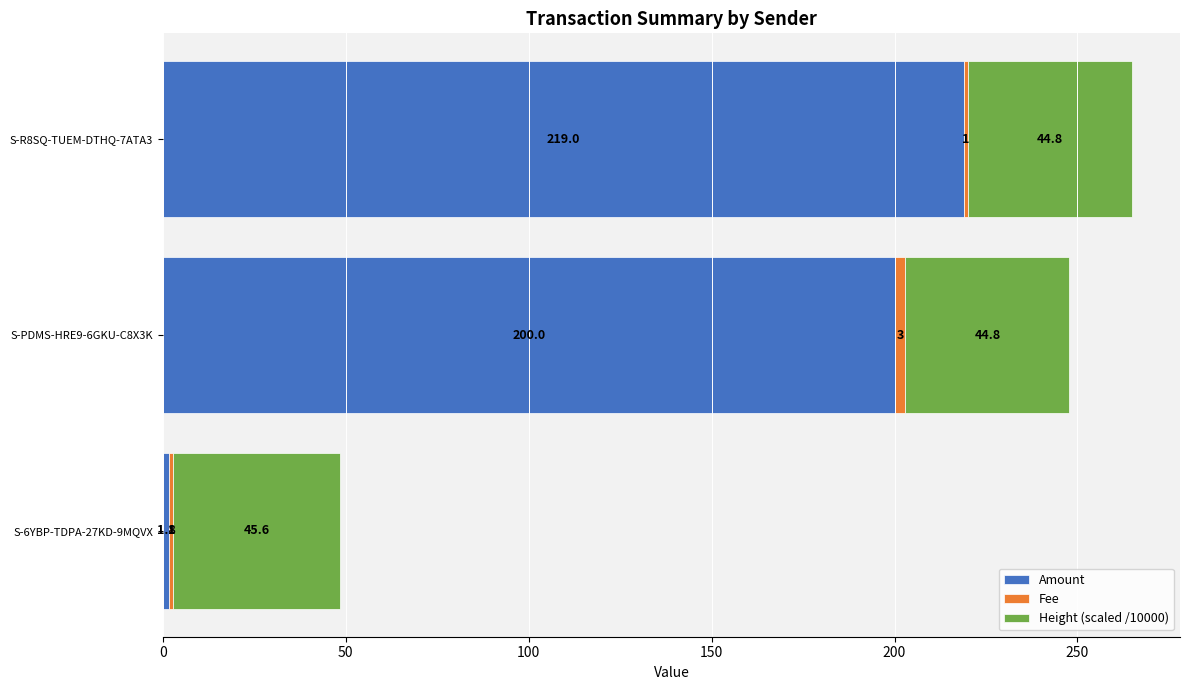

Rank the categories by Amount value from lowest to highest.

S-6YBP-TDPA-27KD-9MQVX, S-PDMS-HRE9-6GKU-C8X3K, S-R8SQ-TUEM-DTHQ-7ATA3